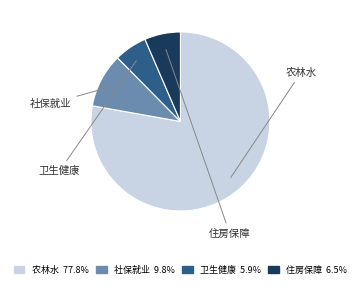

Does any single category account for the majority?

Yes